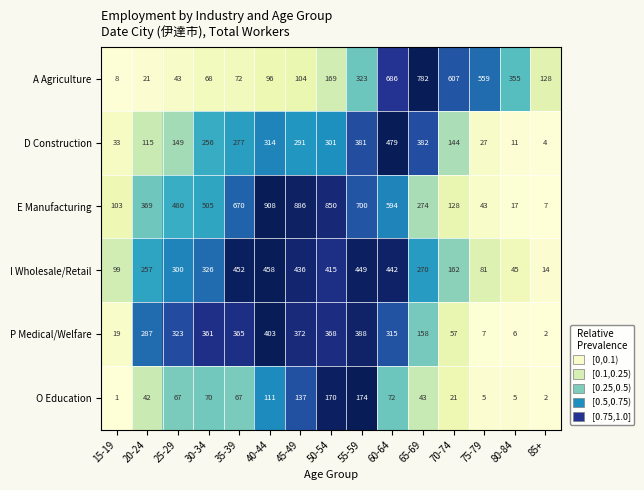

Which series has the largest range (max minus min)?

E Manufacturing